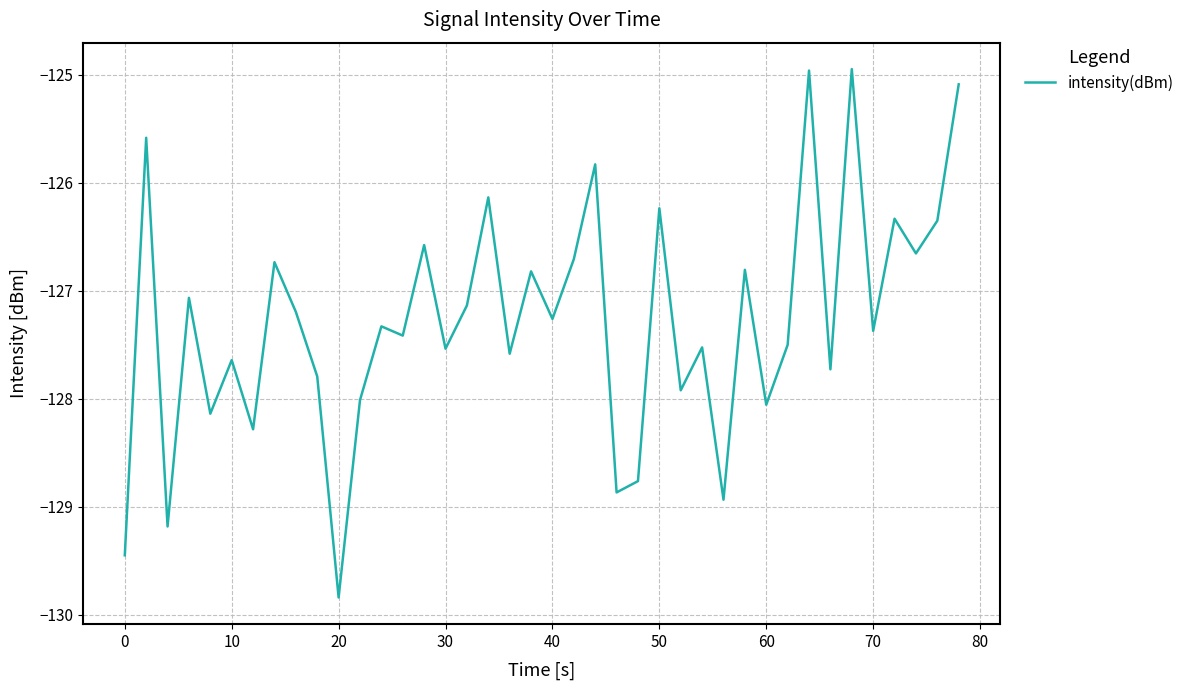

What is the minimum value shown in the chart?

-129.8